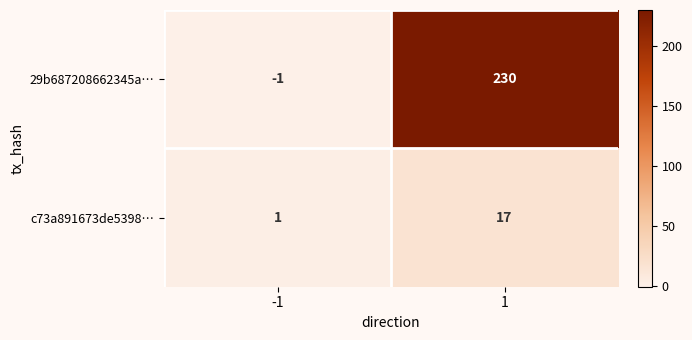

Between -1 and 1, which series saw the biggest shift?

29b687208662345a…